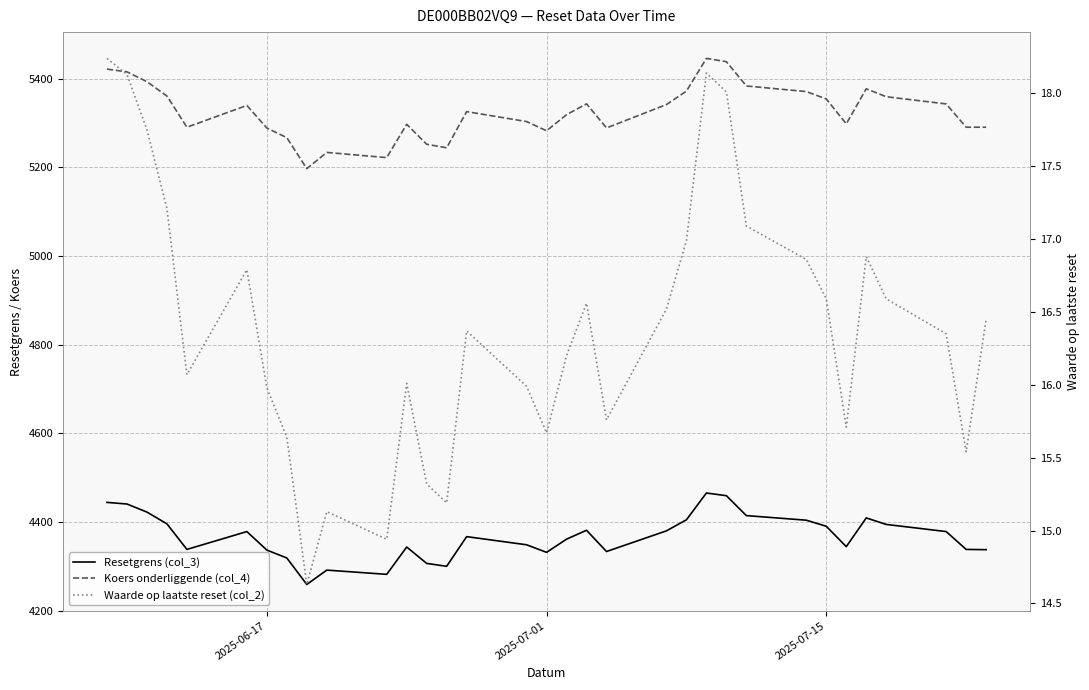

Does the chart display data point markers on the line(s)?

No